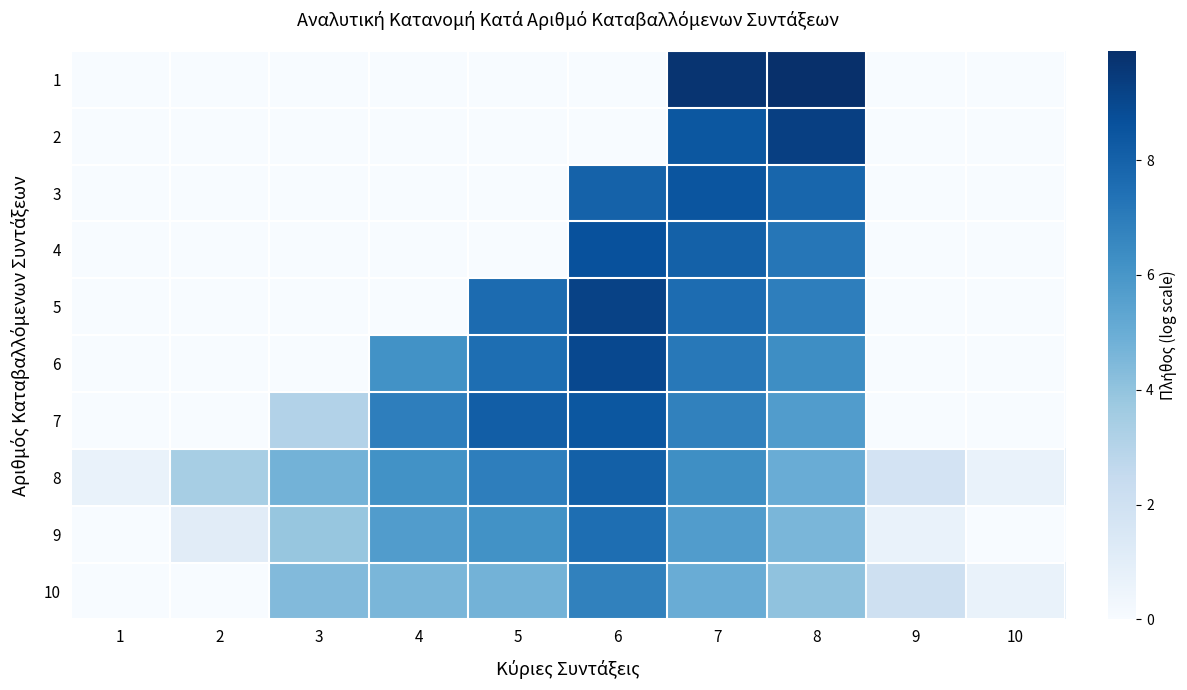

Reading left to right, list all the values displayed in this chart.

1: 1=0.0	2=0.0	3=0.0	4=0.0	5=0.0	6=0.0	7=9.7	8=9.9	9=0.0	10=0.0
2: 1=0.0	2=0.0	3=0.0	4=0.0	5=0.0	6=0.0	7=8.4	8=9.3	9=0.0	10=0.0
3: 1=0.0	2=0.0	3=0.0	4=0.0	5=0.0	6=8.0	7=8.5	8=7.8	9=0.0	10=0.0
4: 1=0.0	2=0.0	3=0.0	4=0.0	5=0.0	6=8.7	7=8.0	8=7.2	9=0.0	10=0.0
5: 1=0.0	2=0.0	3=0.0	4=0.0	5=7.7	6=9.2	7=7.6	8=6.9	9=0.0	10=0.0
6: 1=0.0	2=0.0	3=0.0	4=6.2	5=7.5	6=8.9	7=7.1	8=6.3	9=0.0	10=0.0
7: 1=0.0	2=0.0	3=3.1	4=6.9	5=8.1	6=8.4	7=6.8	8=5.7	9=0.0	10=0.0
8: 1=0.7	2=3.4	3=4.8	4=6.2	5=6.9	6=8.1	7=6.3	8=5.0	9=1.8	10=0.7
9: 1=0.0	2=1.1	3=3.9	4=5.7	5=6.2	6=7.5	7=5.7	8=4.6	9=0.7	10=0.0
10: 1=0.0	2=0.0	3=4.4	4=4.6	5=4.8	6=6.8	7=5.0	8=4.0	9=2.1	10=0.7